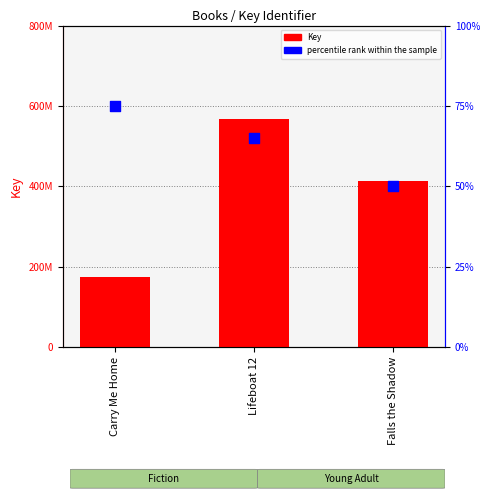

Is the value of Key at Falls the Shadow greater than the value of percentile rank within the sample at Carry Me Home?

Yes